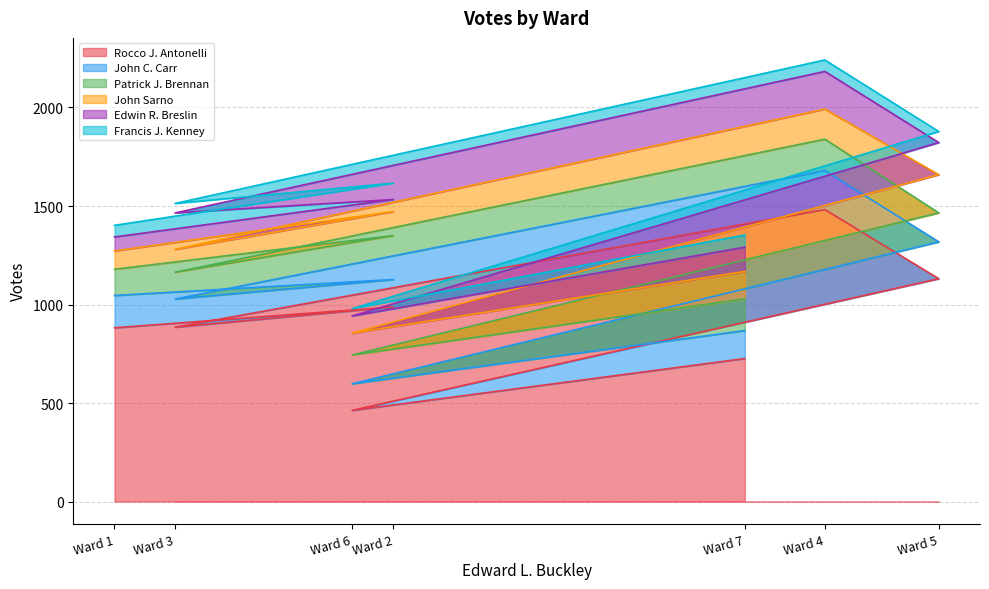

At which label does Rocco J. Antonelli reach its peak?

Ward 4